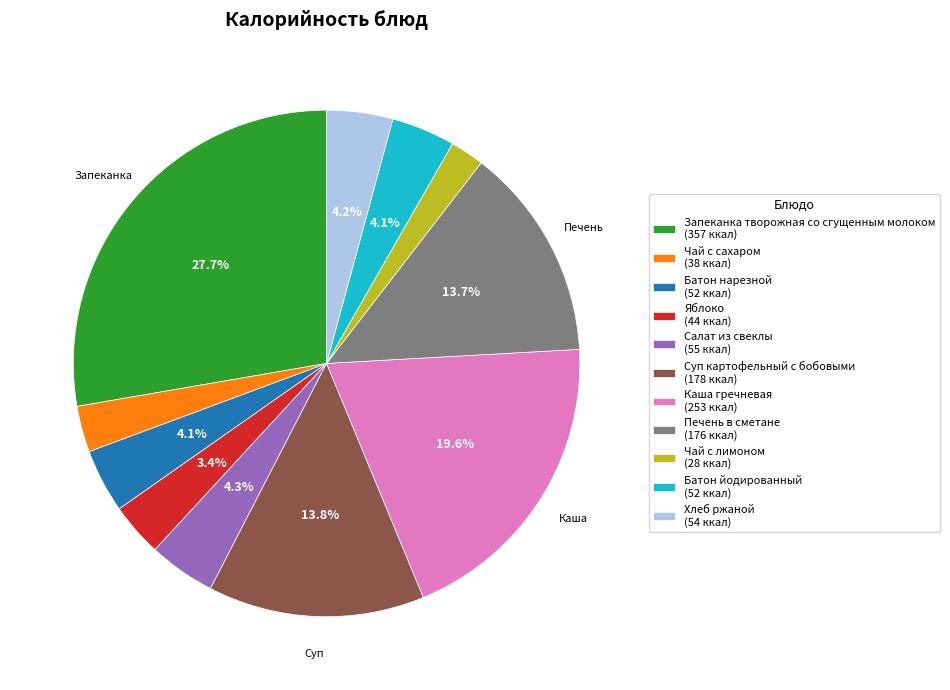

Is it true that Суп картофельный с бобовыми is 23% of the pie?

False